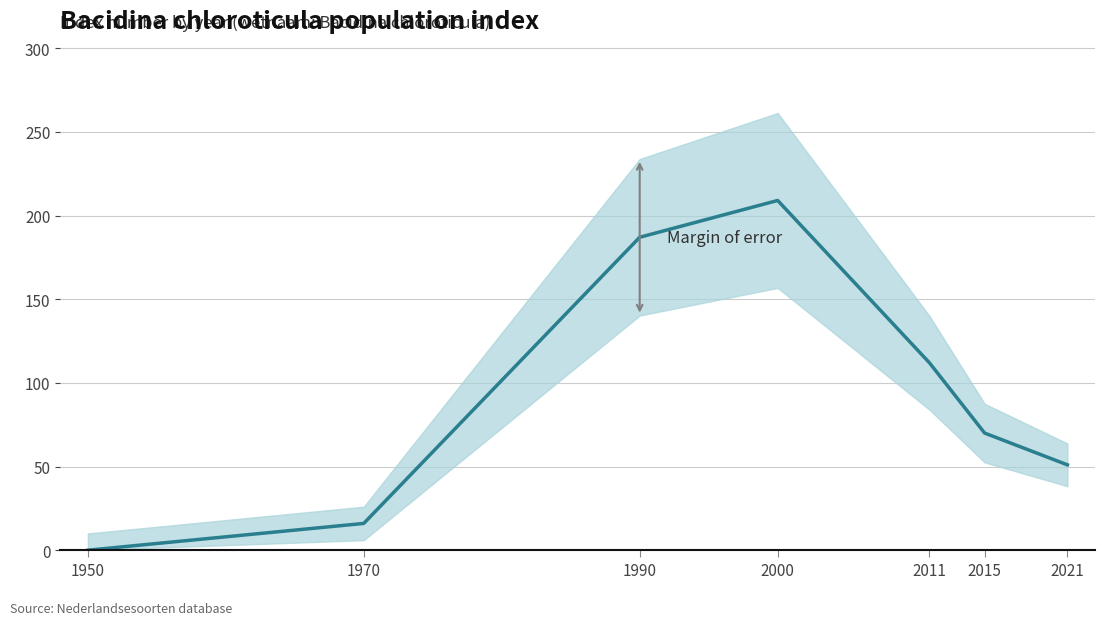

Rank the categories by value from highest to lowest.

2000, 1990, 2011, 2015, 2021, 1970, 1950